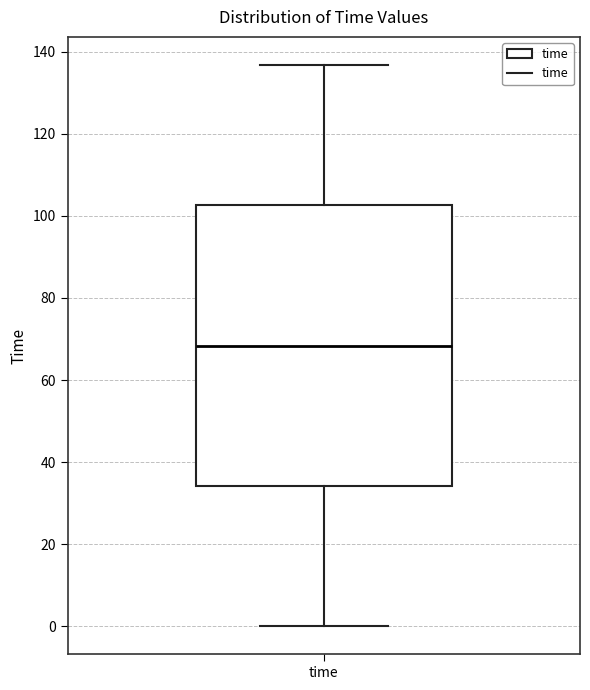

Read this box plot against the y-axis: the position of the median line, the range covered by the box, and the ends of both whiskers. The values are not printed on the chart, so give them approximately, as read against the axis.

median 68, box 34 to 102, whiskers 0 to 136